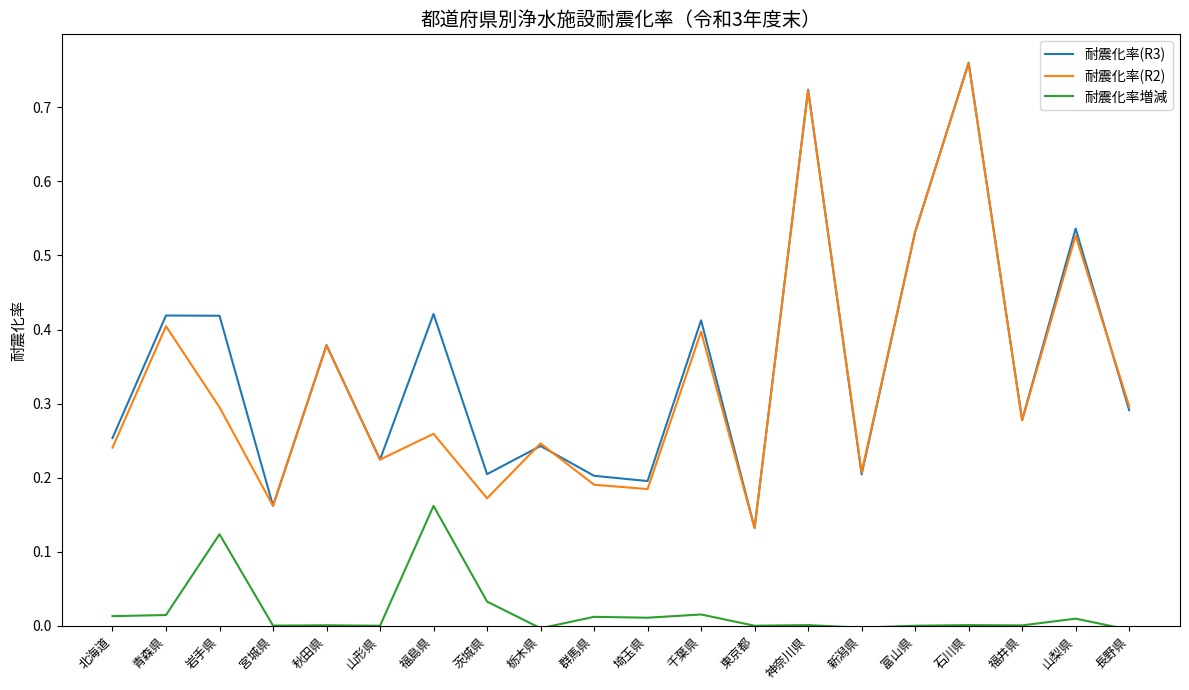

In 耐震化率(R2), how many points are lower than both neighbors (excluding endpoints)?

7